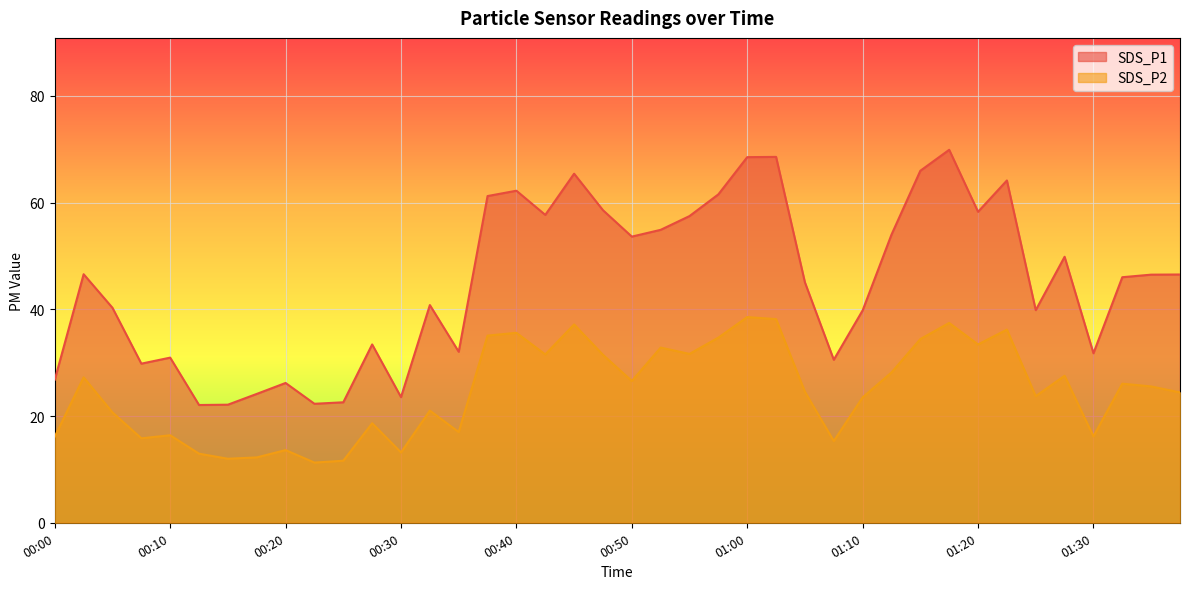

Between 00:02 and 01:12, which series saw the biggest shift?

SDS_P1